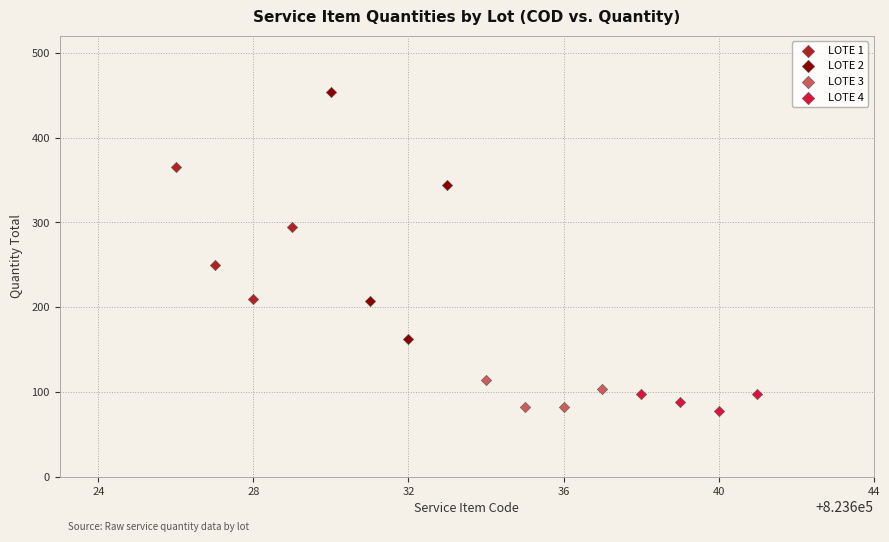

What are all the series names shown in the legend?

LOTE 1, LOTE 2, LOTE 3, LOTE 4